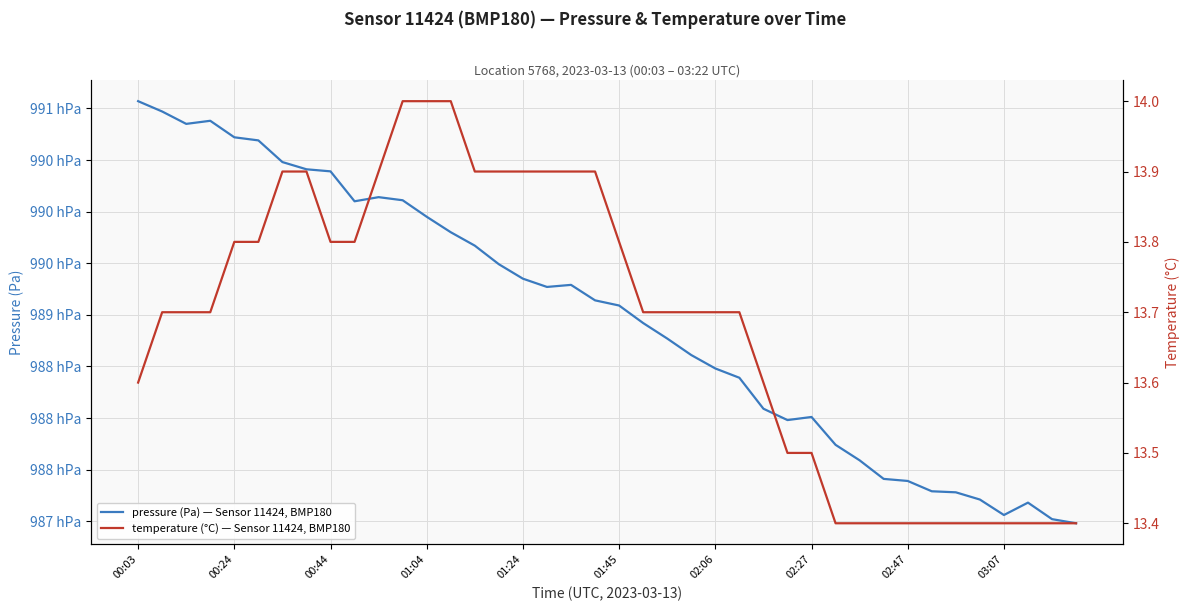

What value does the temperature (°C) — Sensor 11424, BMP180 series have at 01:45?

13.8